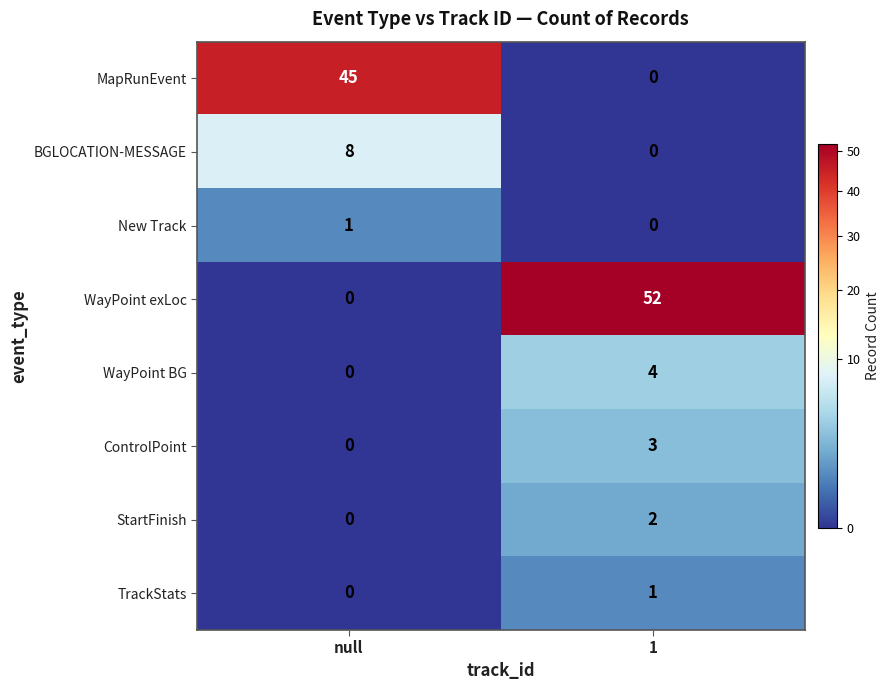

At which category is the sum across all series the highest?

1